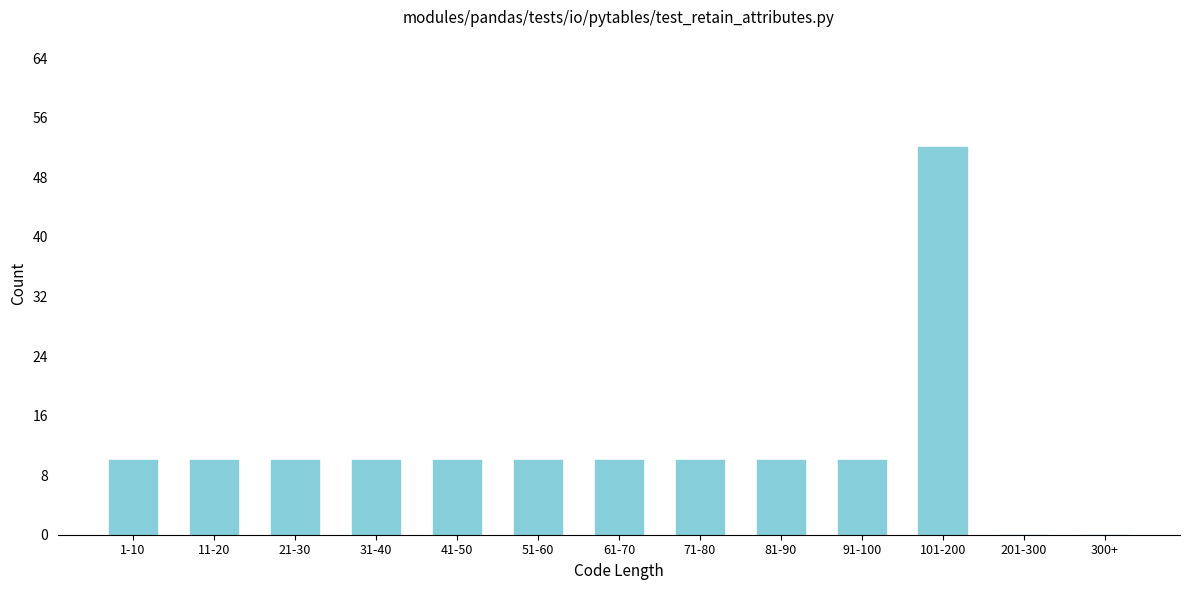

Reading left to right, extract all data points from this chart.

1-10=10	11-20=10	21-30=10	31-40=10	41-50=10	51-60=10	61-70=10	71-80=10	81-90=10	91-100=10	101-200=52	201-300=0	300+=0